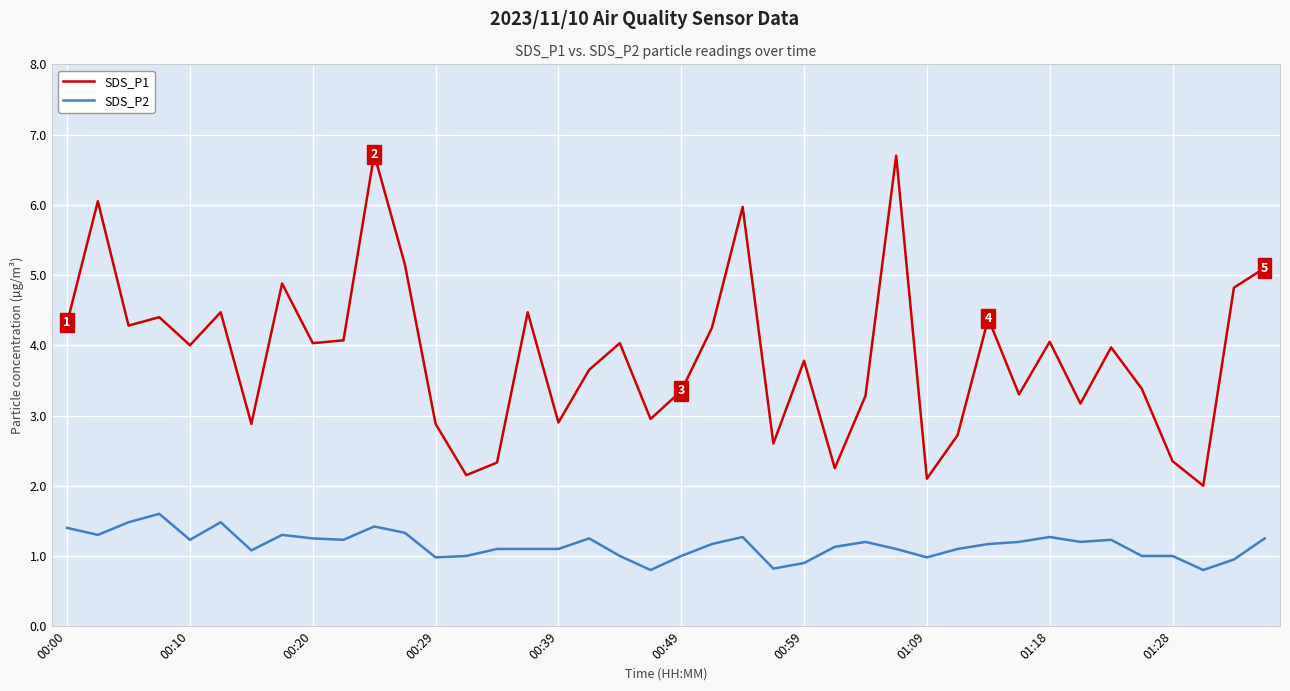

Which series has the largest range (max minus min)?

SDS_P1